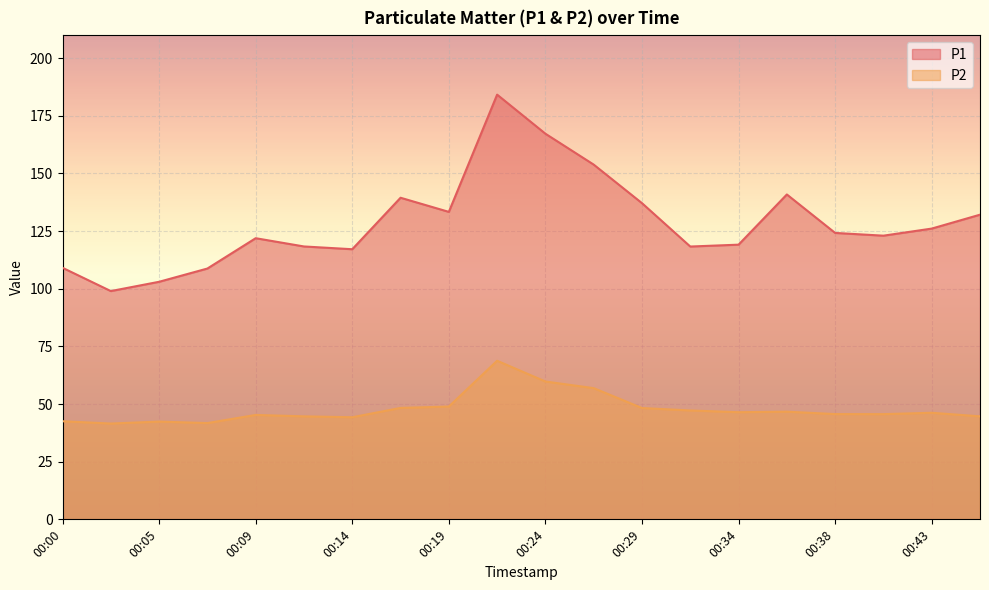

In P2, how many points are higher than both neighbors (excluding endpoints)?

5